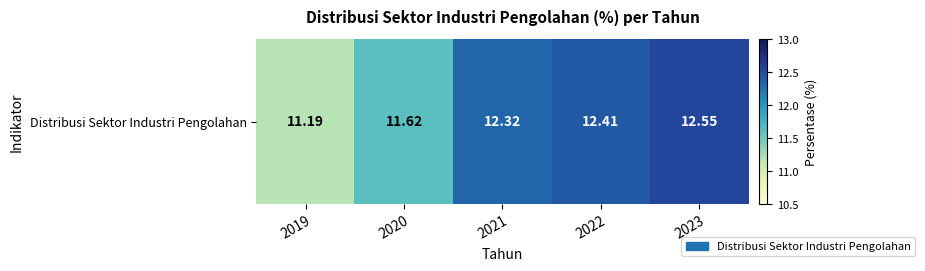

Reading left to right, list all the values displayed in this chart.

2019=11.2	2020=11.6	2021=12.3	2022=12.4	2023=12.6